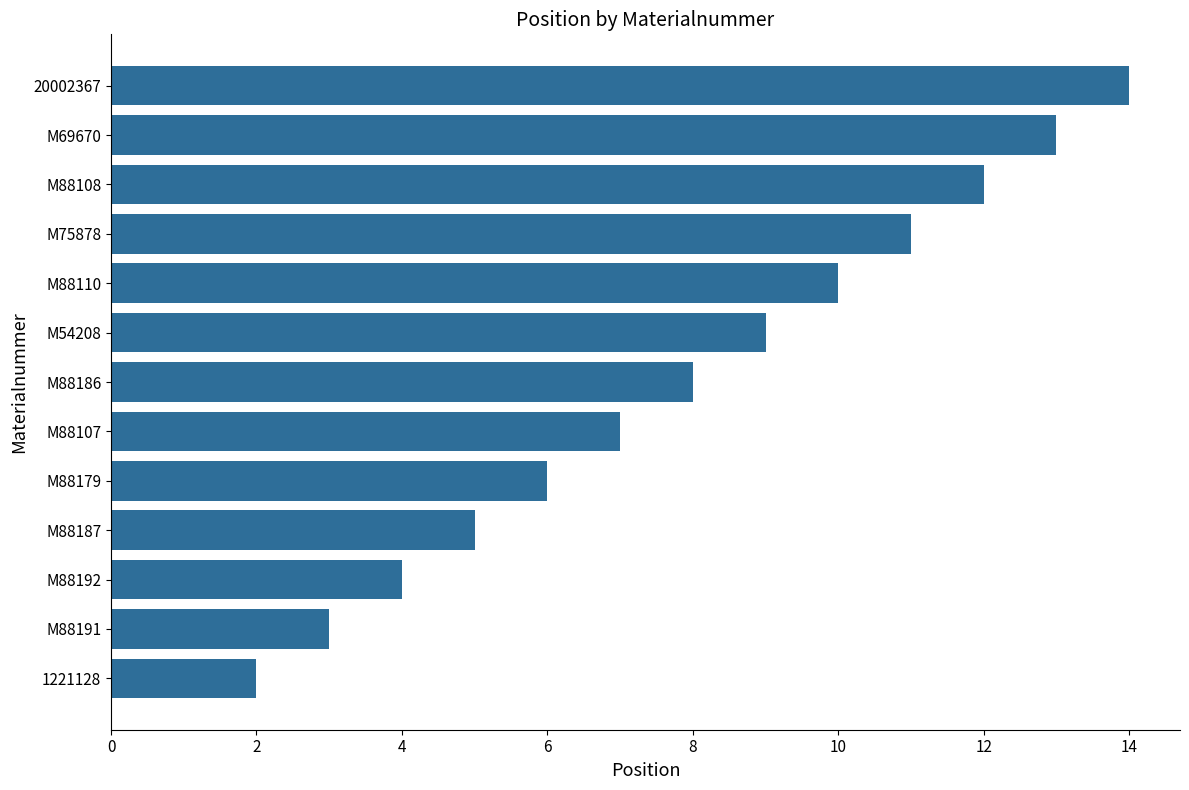

Reading bottom to top, extract all data points from this chart.

2	3	4	5	6	7	8	9	10	11	12	13	14